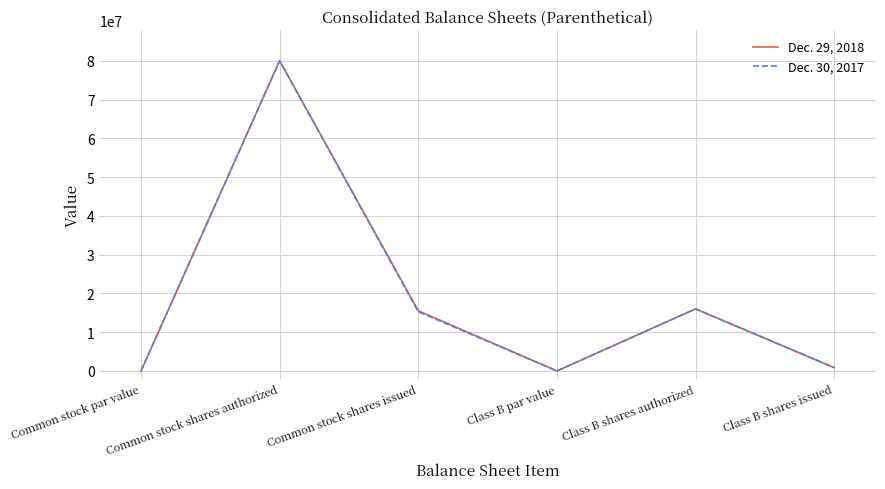

What is the difference between the maximum and minimum values in the Dec. 30, 2017 series?

79999997